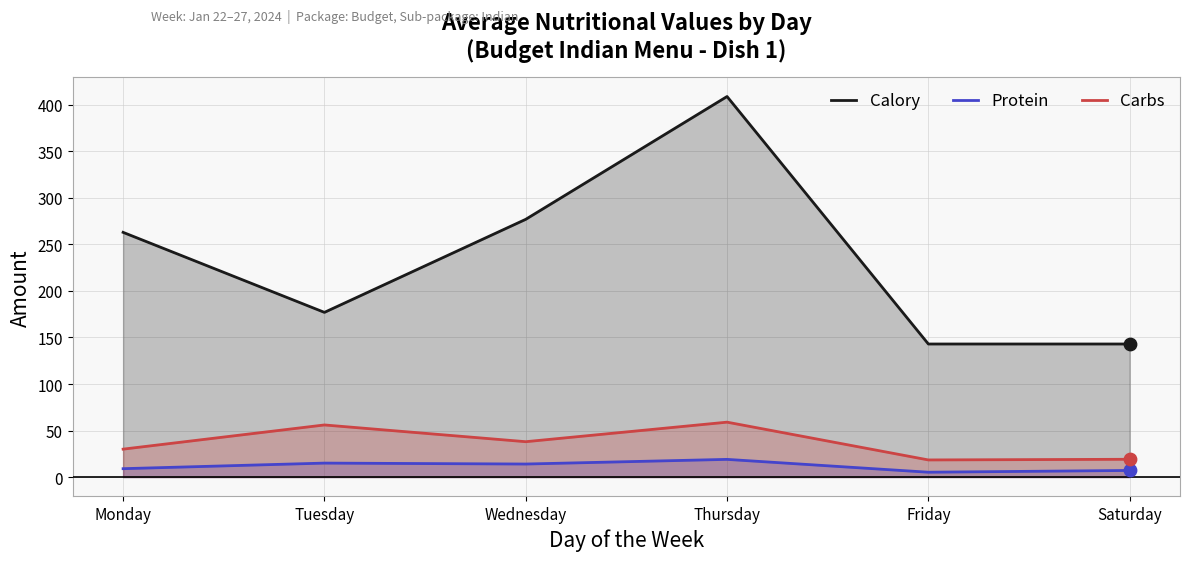

Which series reaches the maximum Y coordinate?

Calory